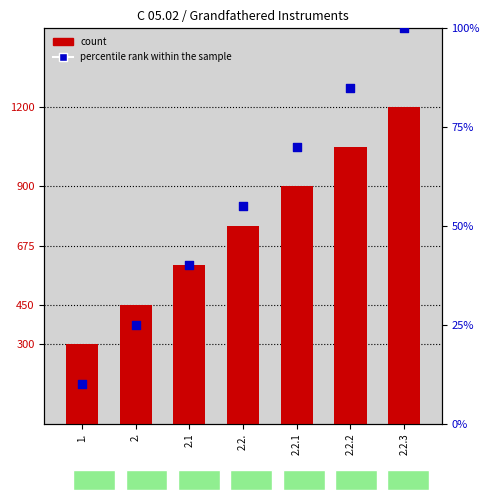

What is the total value across all series at 1.?

310